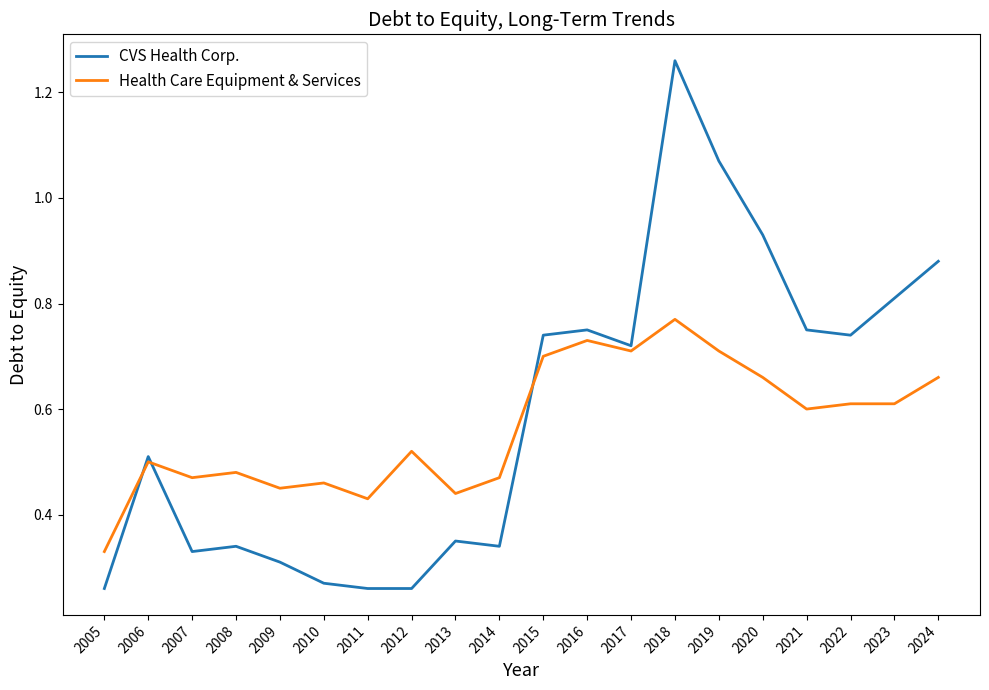

Is this an area chart (filled region under the line)?

No